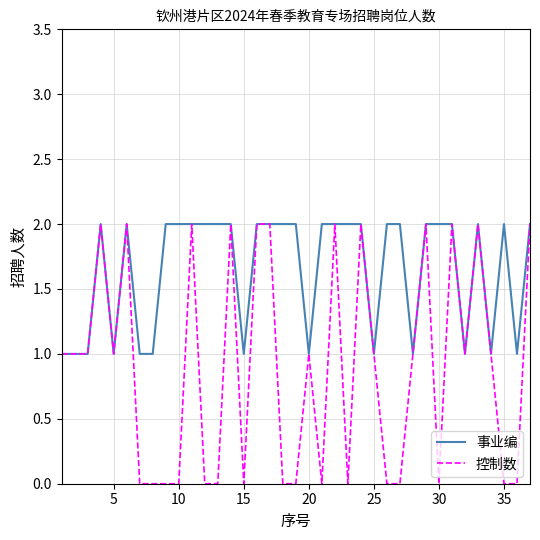

Which series has the largest total across all categories?

事业编